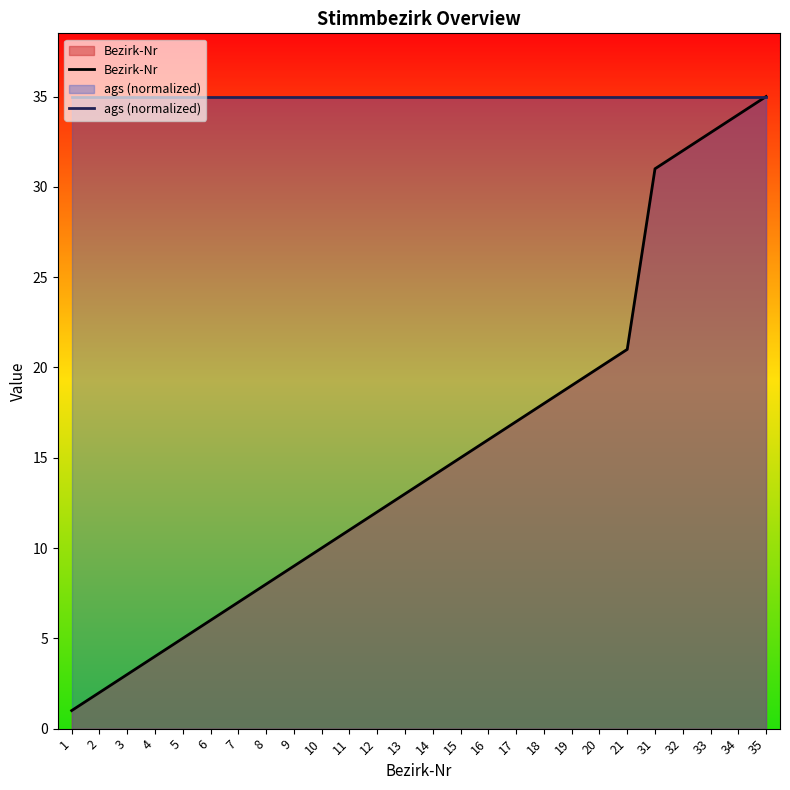

What is the average value of the Bezirk-Nr series?

15